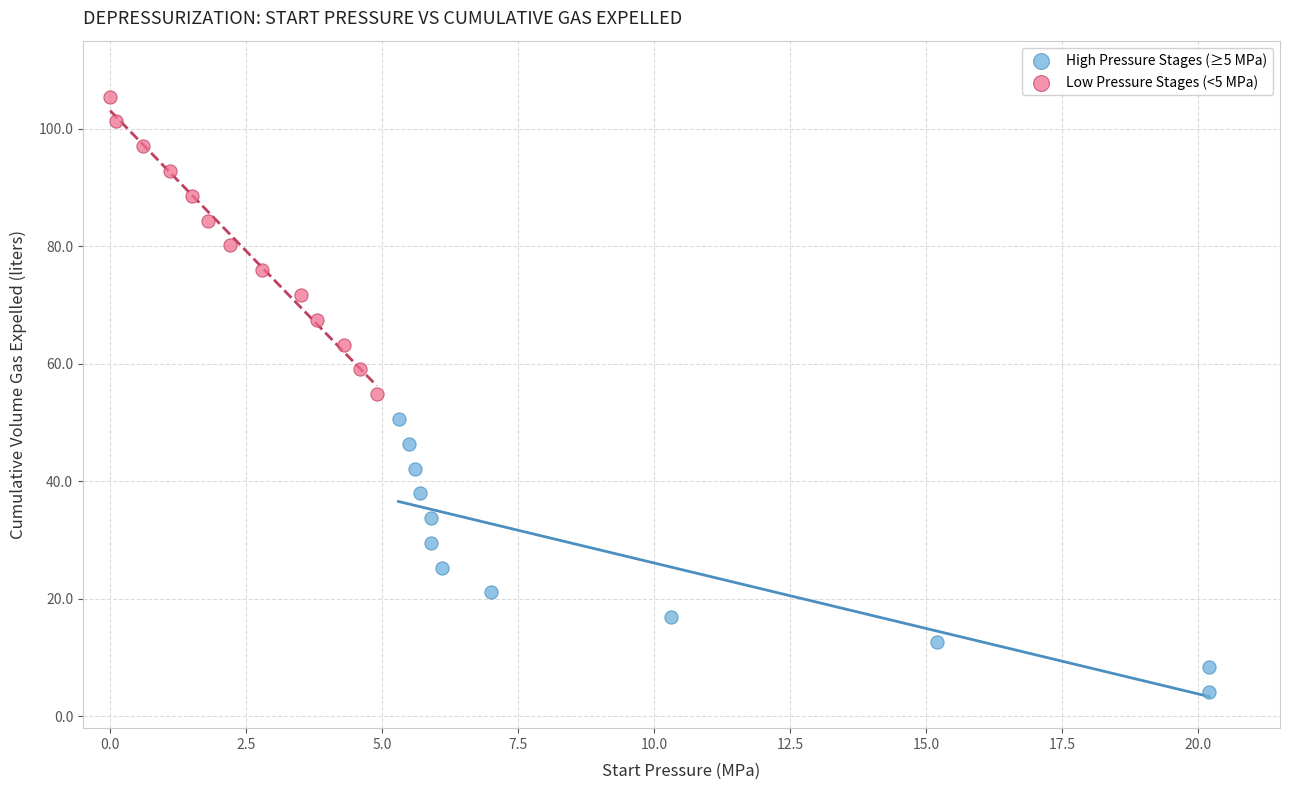

Which series contains the lowest Y value?

High Pressure Stages (≥5 MPa)